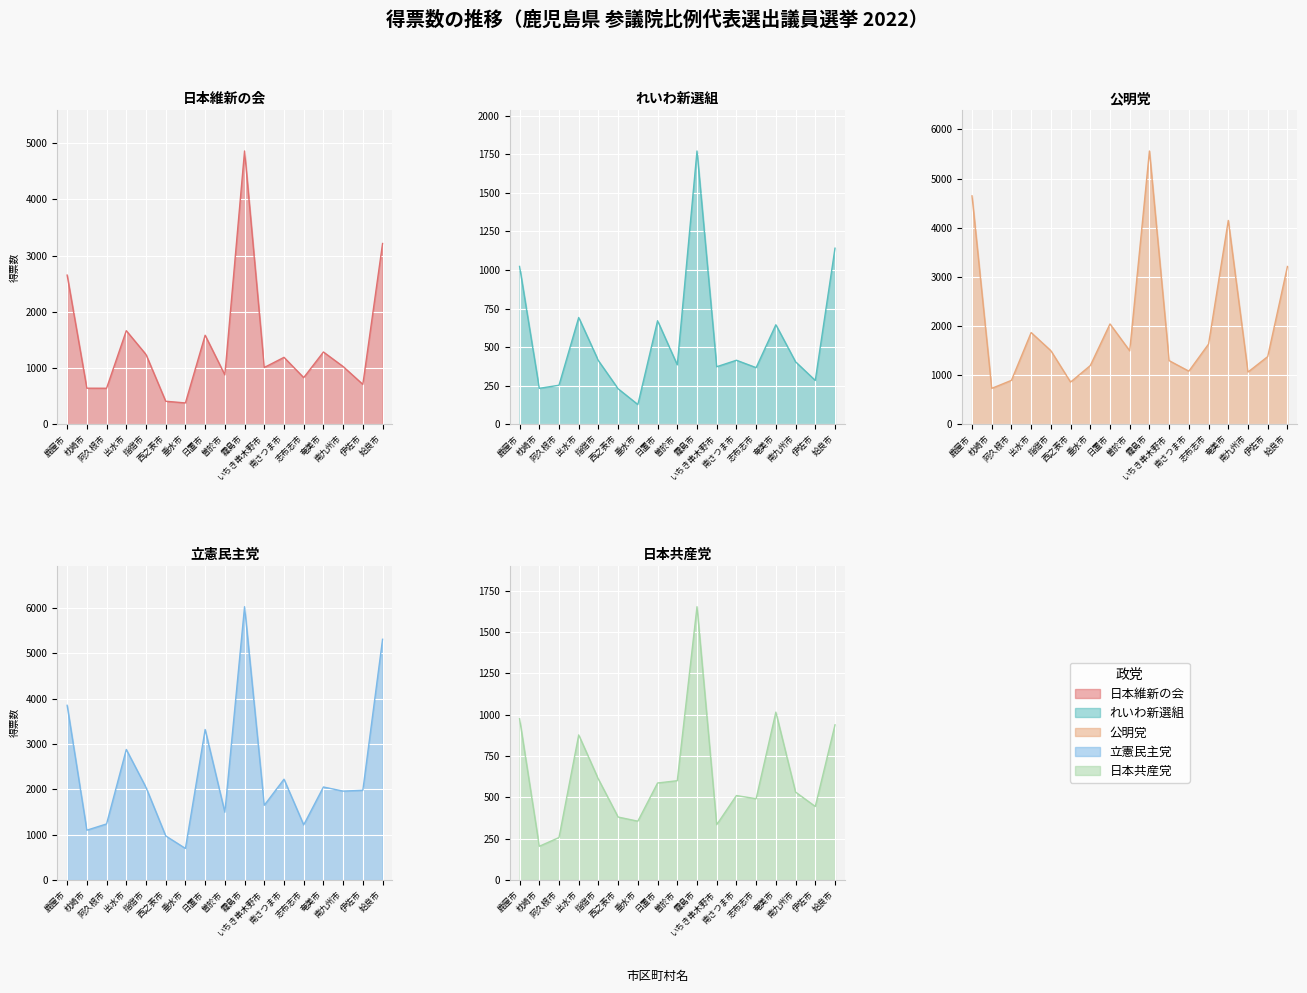

The value of れいわ新選組 at 南九州市 is 117. True or false?

False